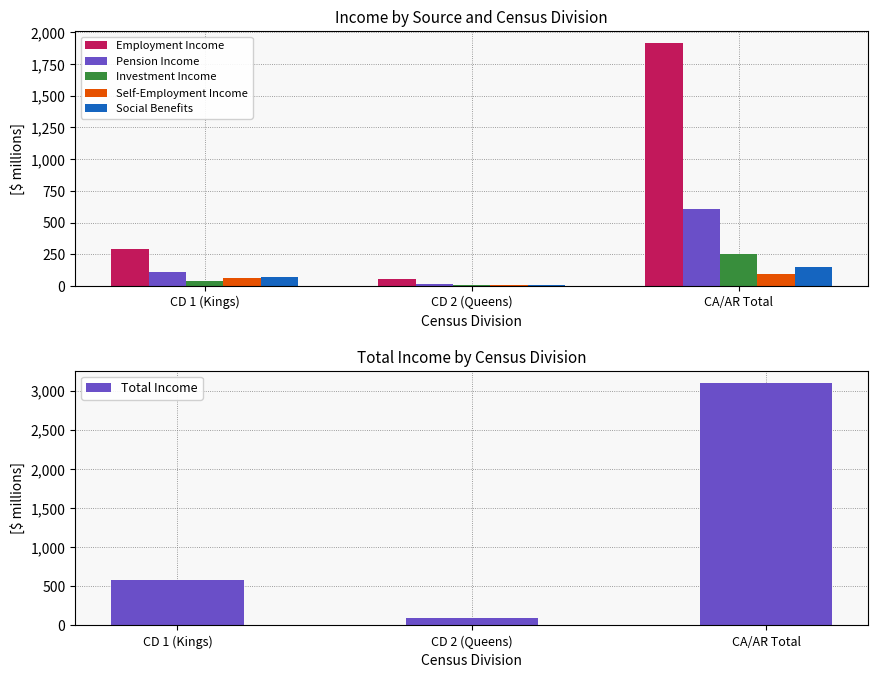

How many data points in Pension Income are above 110?

2